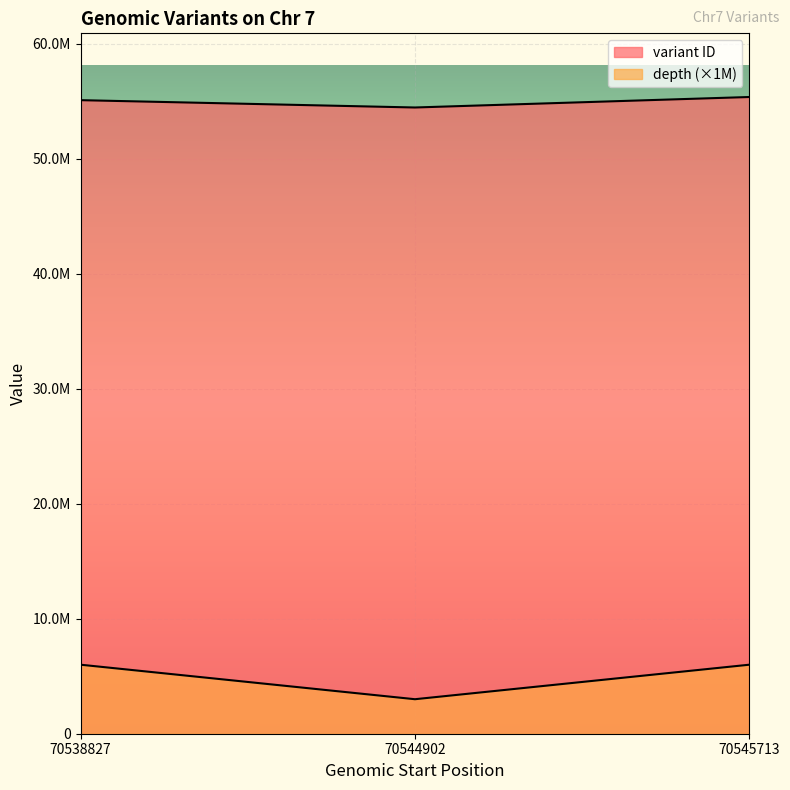

What is the lowest value of the variant ID series?

54445364